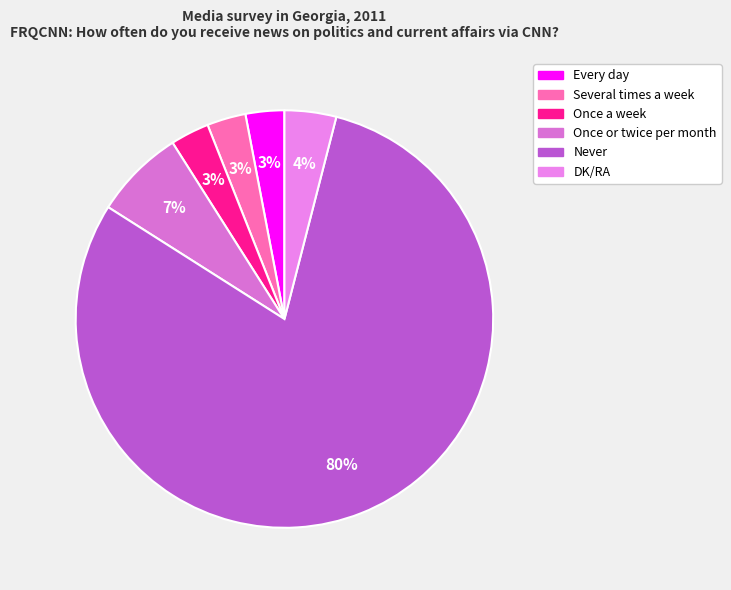

The Once a week slice represents 9% of the pie. True or false?

False